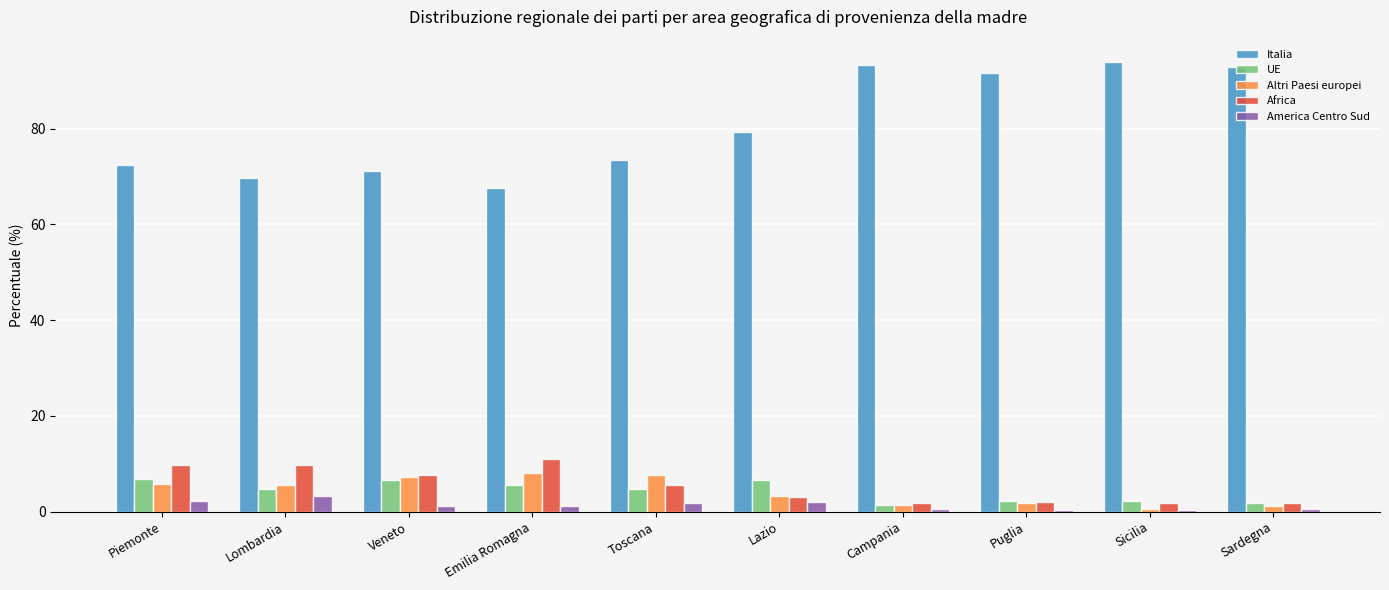

How many series are shown in this chart?

5